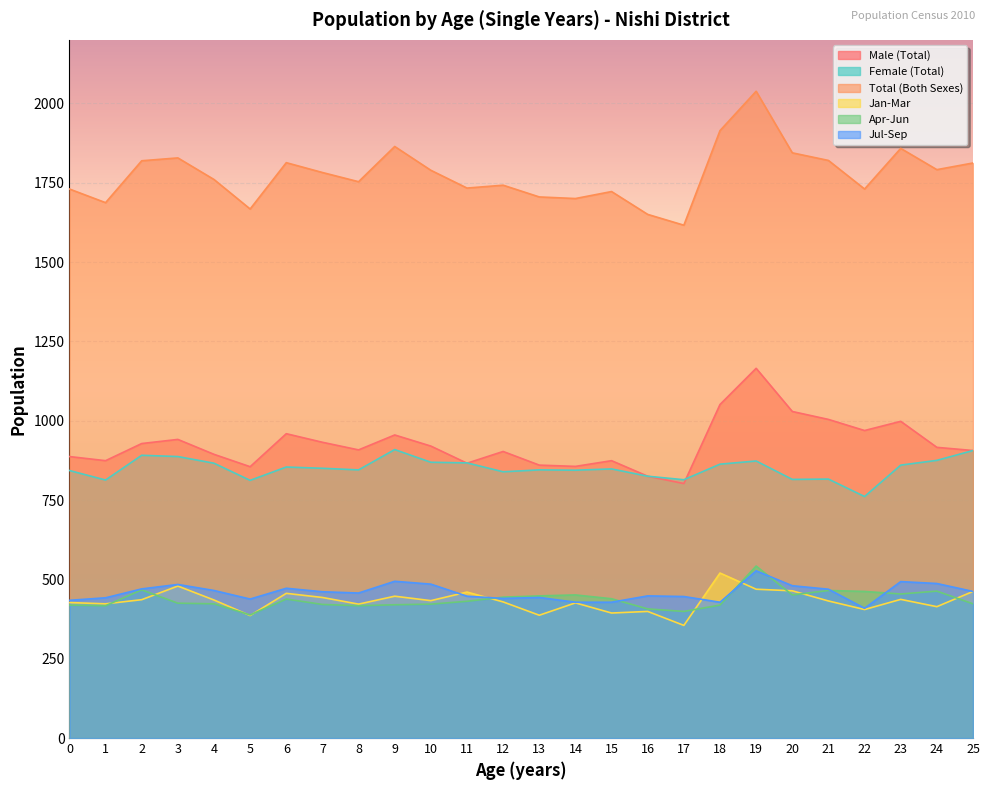

At which category is the sum across all series the highest?

19